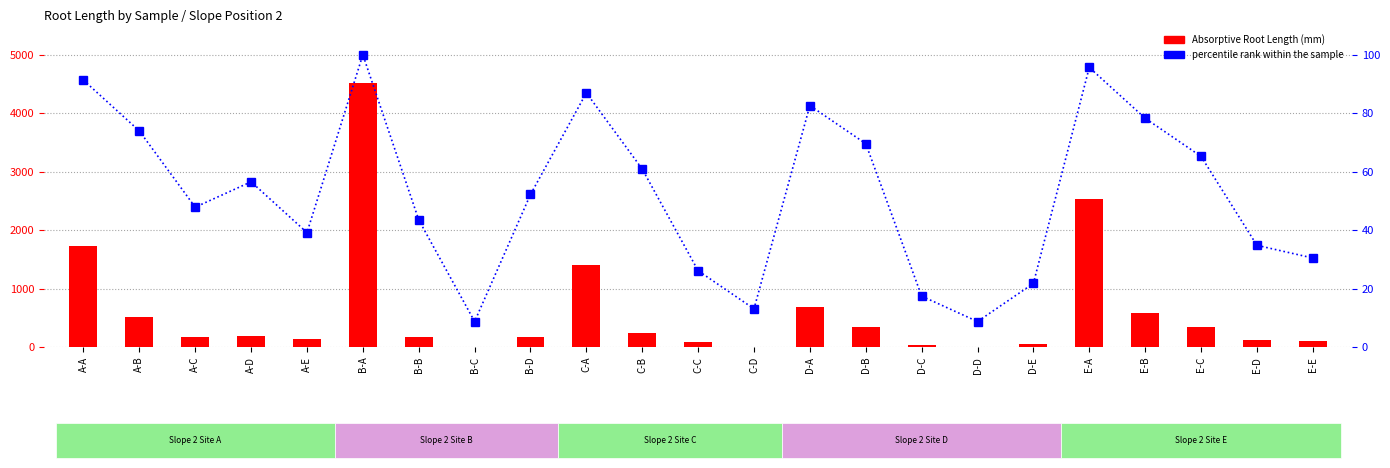

Is the value of percentile rank within the sample at E-D greater than the value of Absorptive Root Length (mm) at E-E?

No